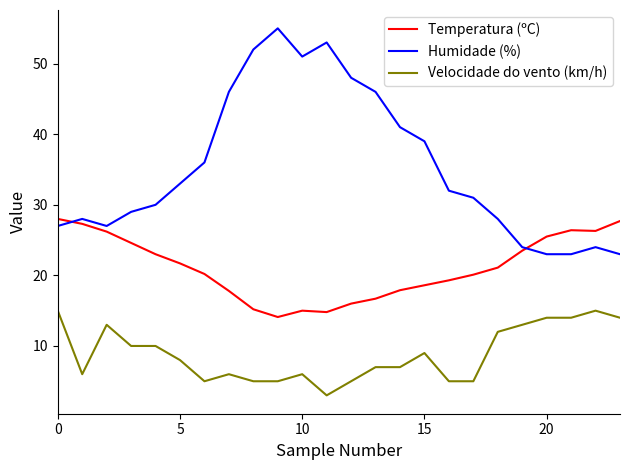

What is the greatest value displayed?

55.0